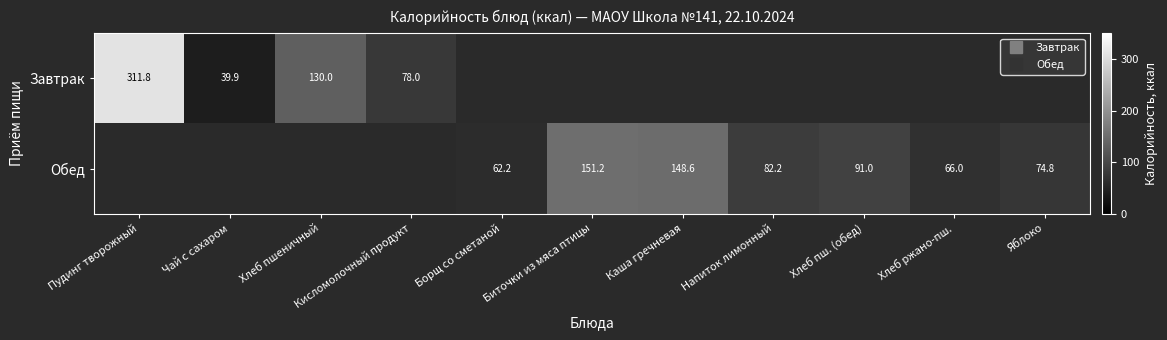

How many series are shown in this chart?

2